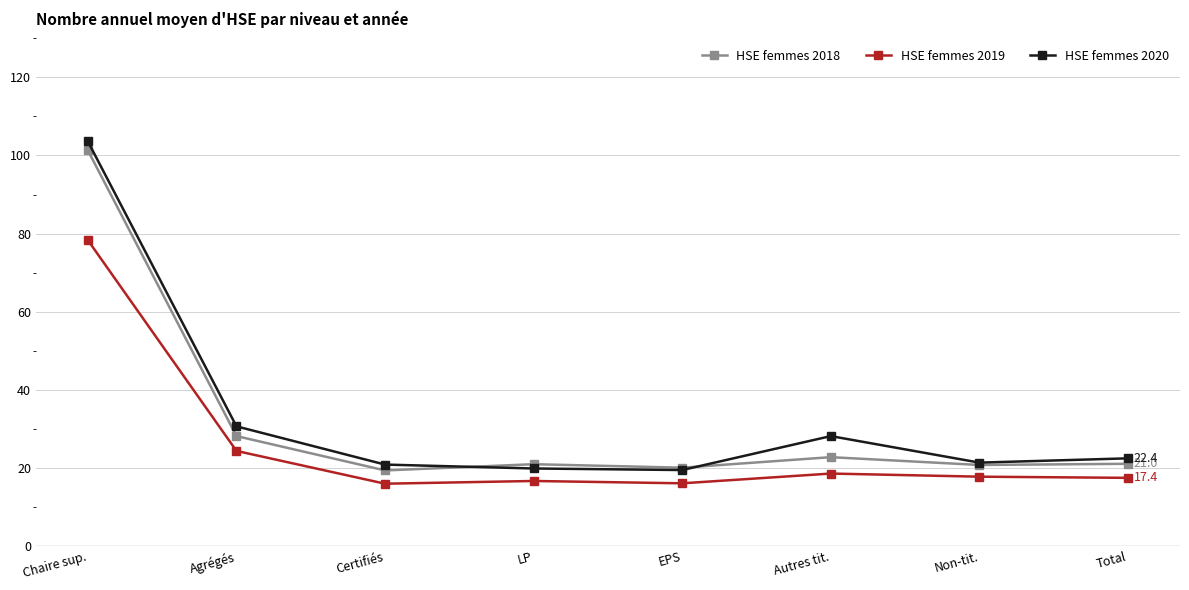

Is it true that HSE femmes 2018 equals 5.2 at LP?

False